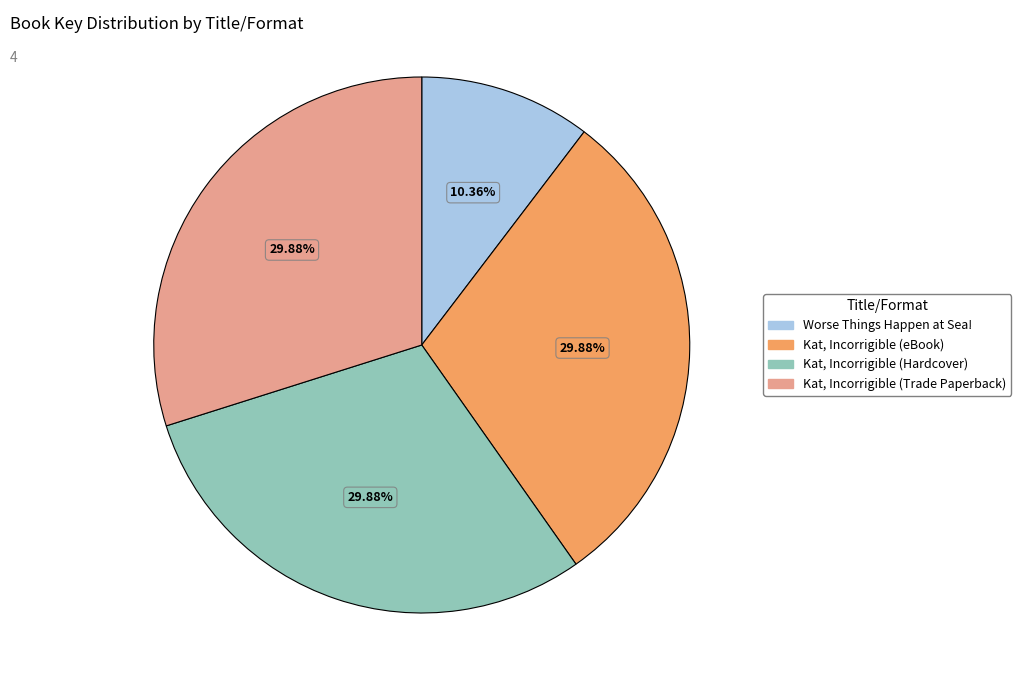

To the nearest percent, what is the combined percentage of Kat, Incorrigible (Trade Paperback) and Kat, Incorrigible (eBook)?

60%